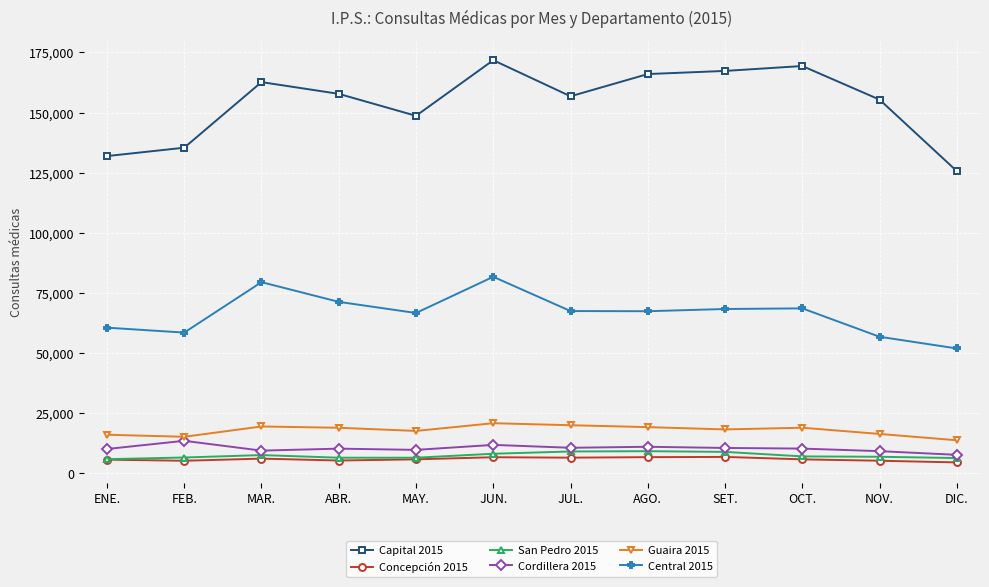

True or false: Capital 2015 has more than 2 interior local peaks.

True